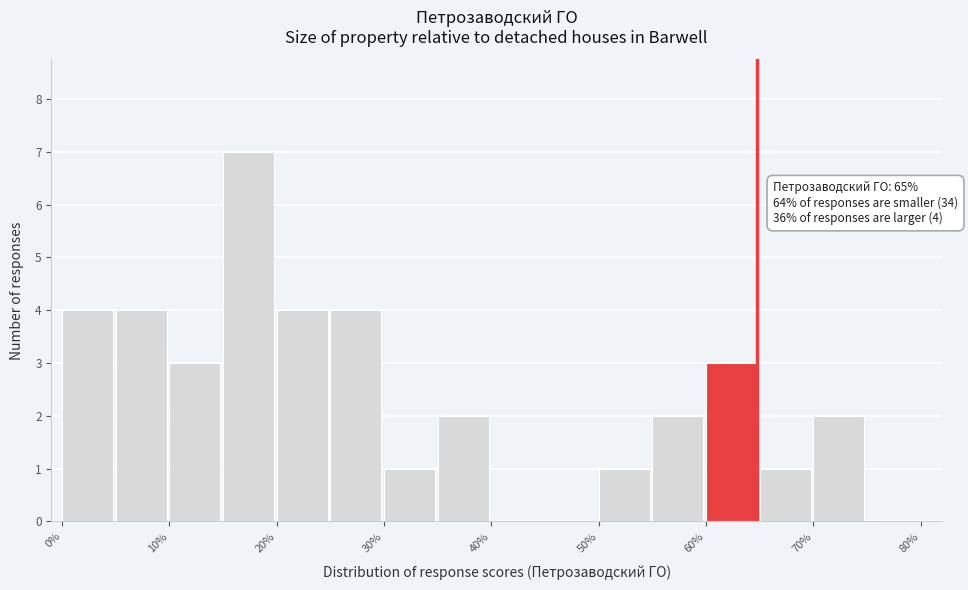

Which range on the x-axis has the tallest bar?

15 to 20